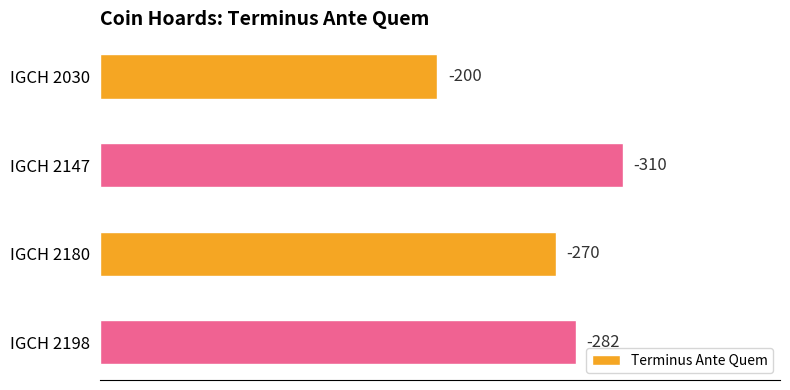

What is the sum of all values?

1062